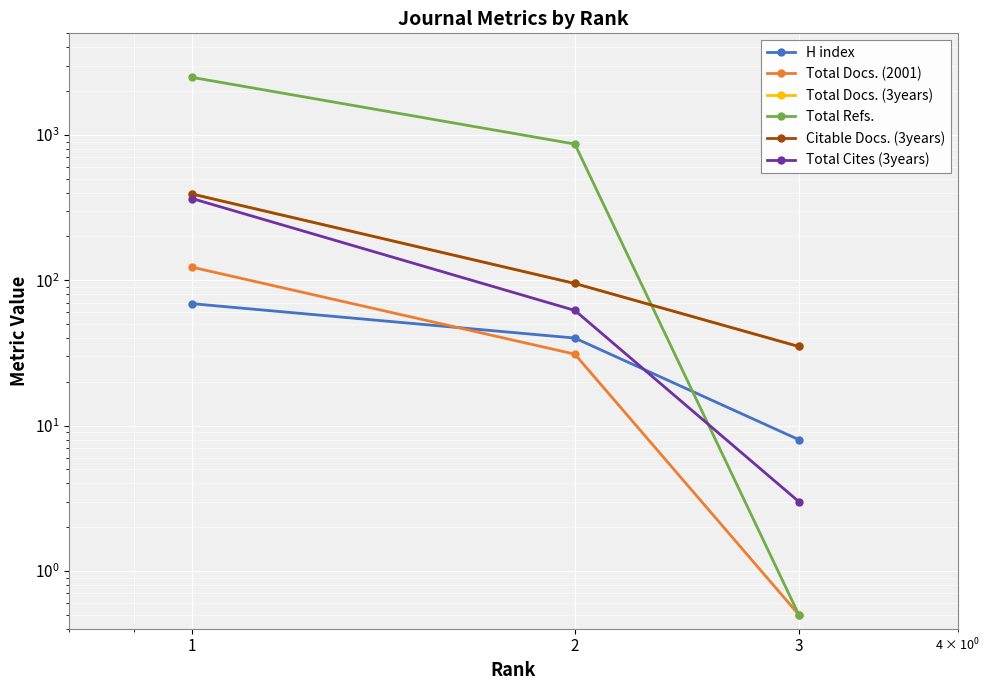

How many data points in Citable Docs. (3years) are above 95?

1